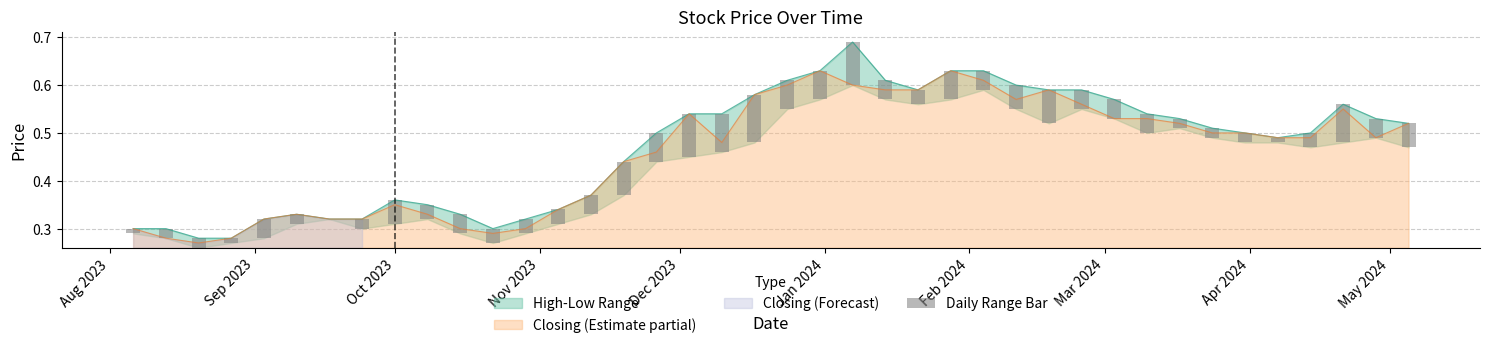

What is the value of the 20th bar from the left?

0.1